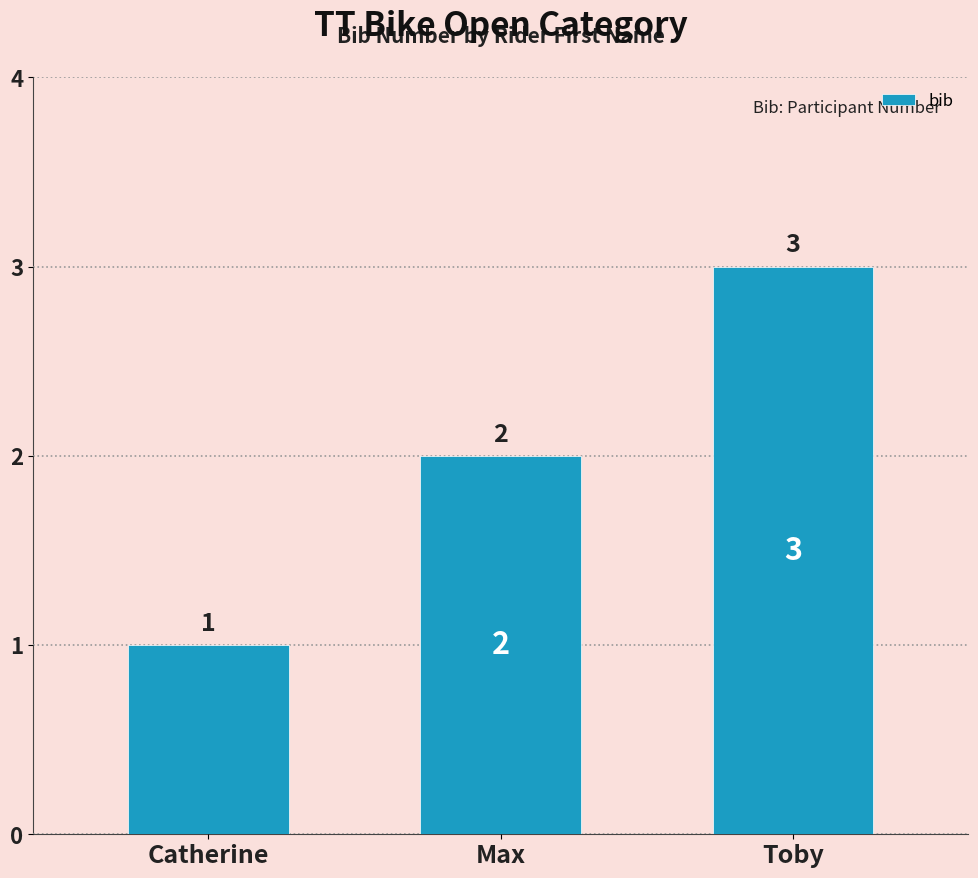

List the labels in order of value, smallest first.

Catherine, Max, Toby